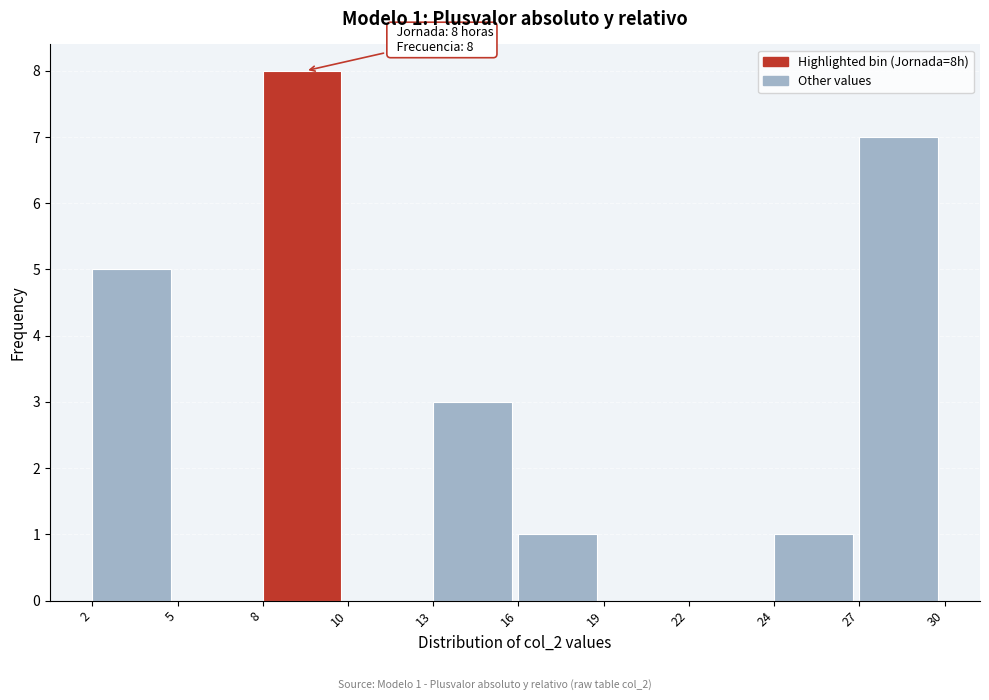

Reading left to right, extract all data points from this chart.

2=5	5=0	8=8	10=0	13=3	16=1	19=0	22=0	24=1	27=7